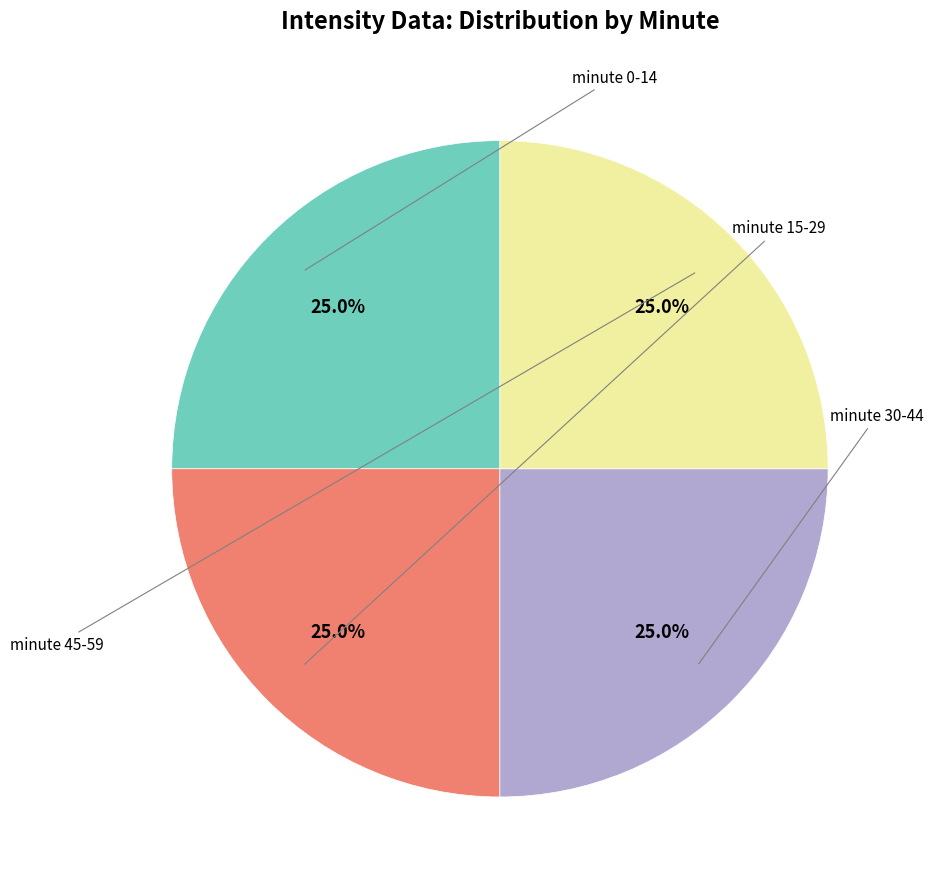

How many segments does this pie chart have?

4